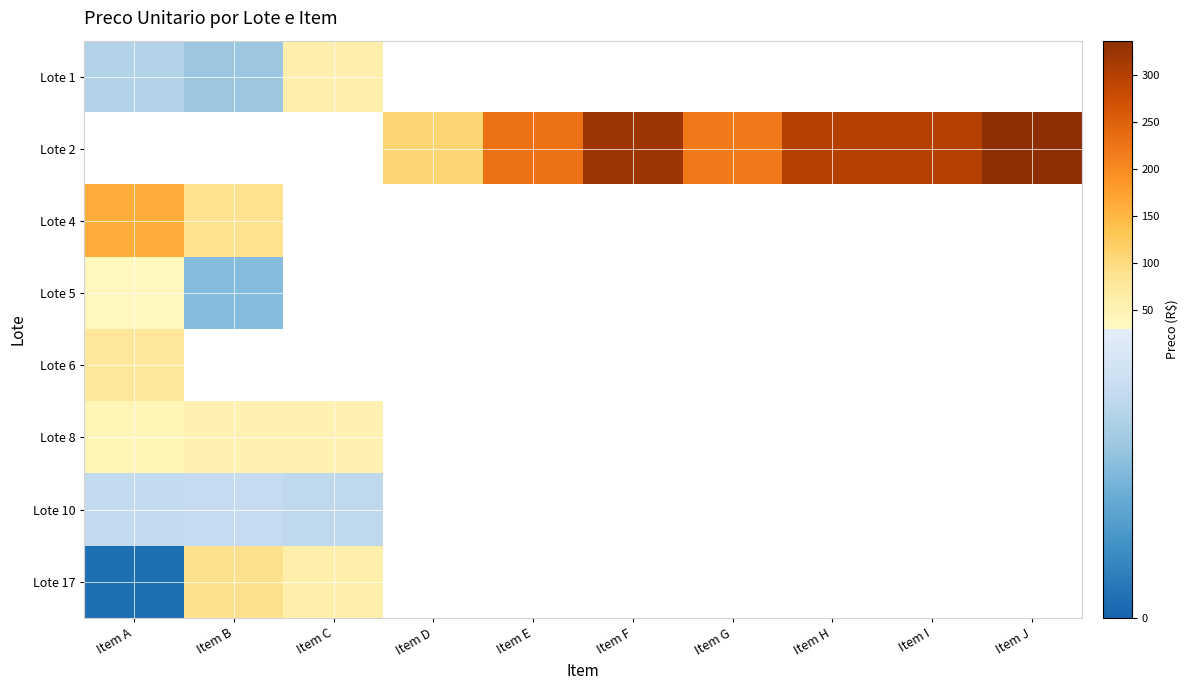

What is the minimum value for Lote 17?

1.9